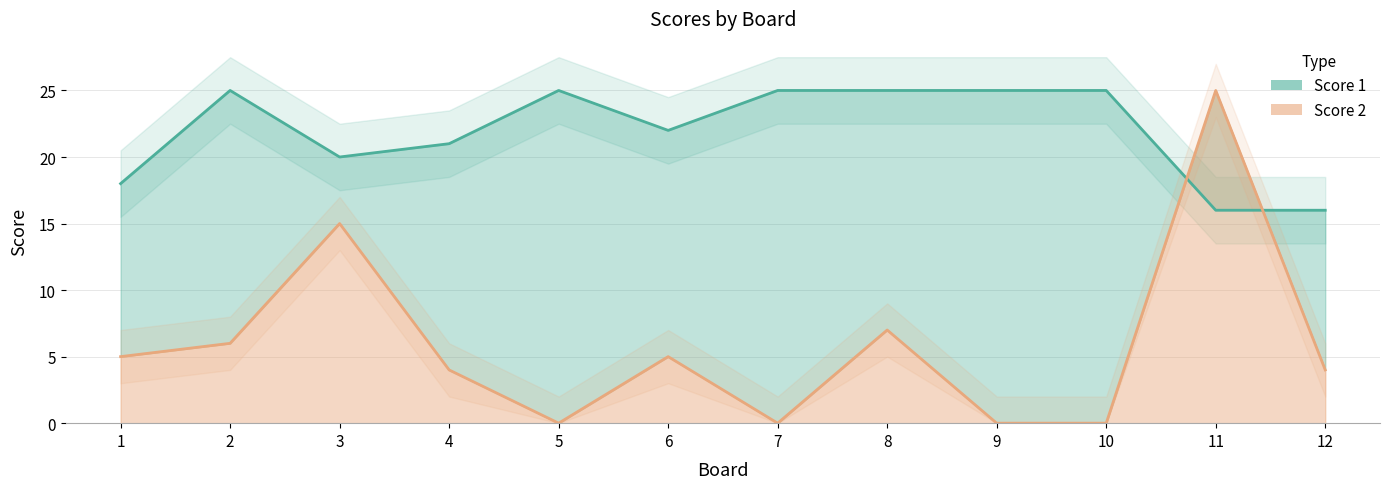

At which category does the chart reach its minimum across all series?

5